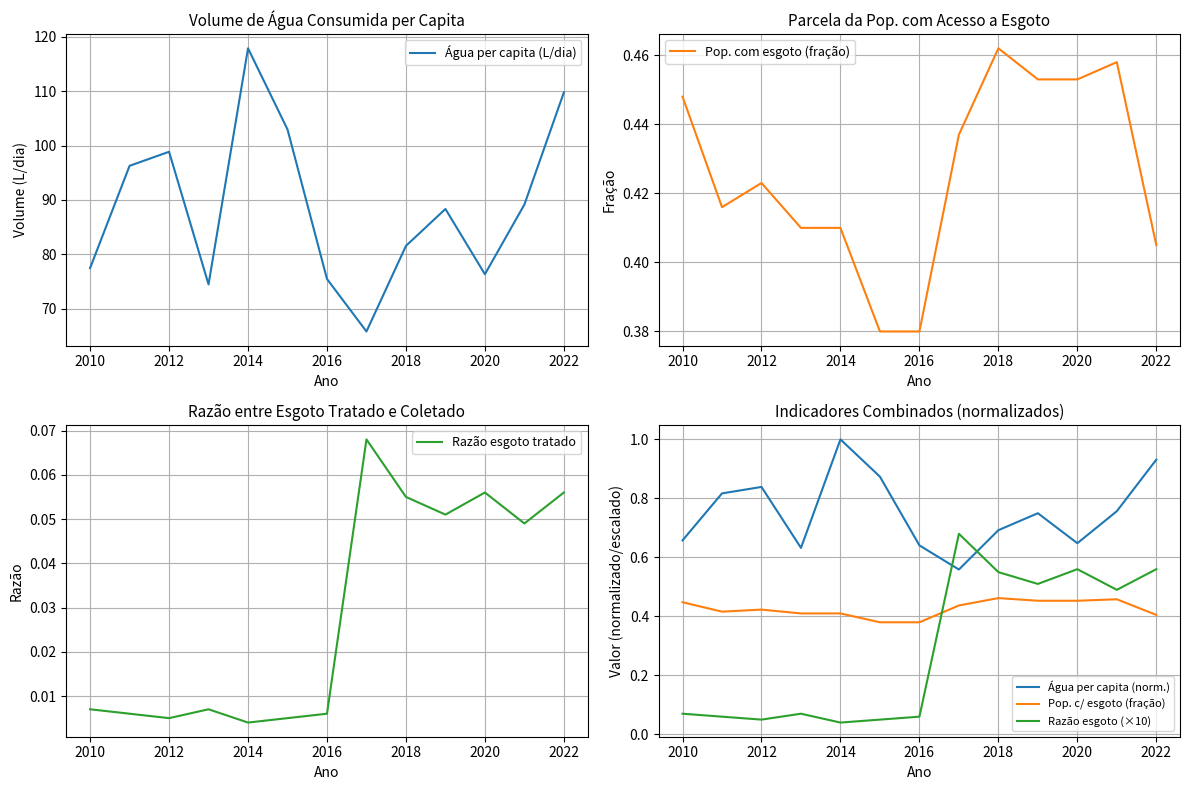

At which category does Água per capita (norm.) reach its first local peak?

2012